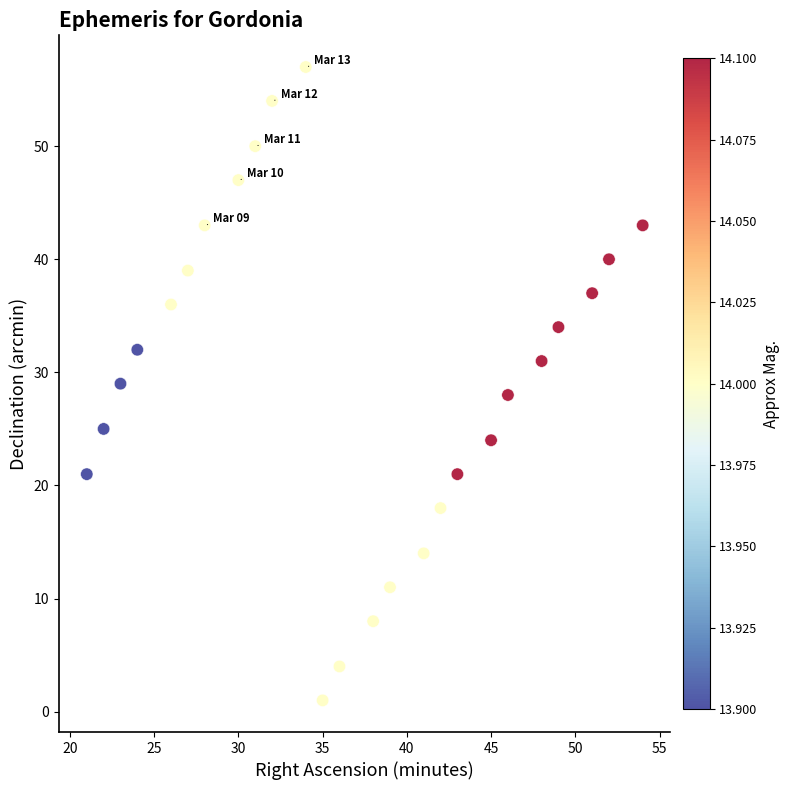

What is the range of Y values (max minus min)?

56